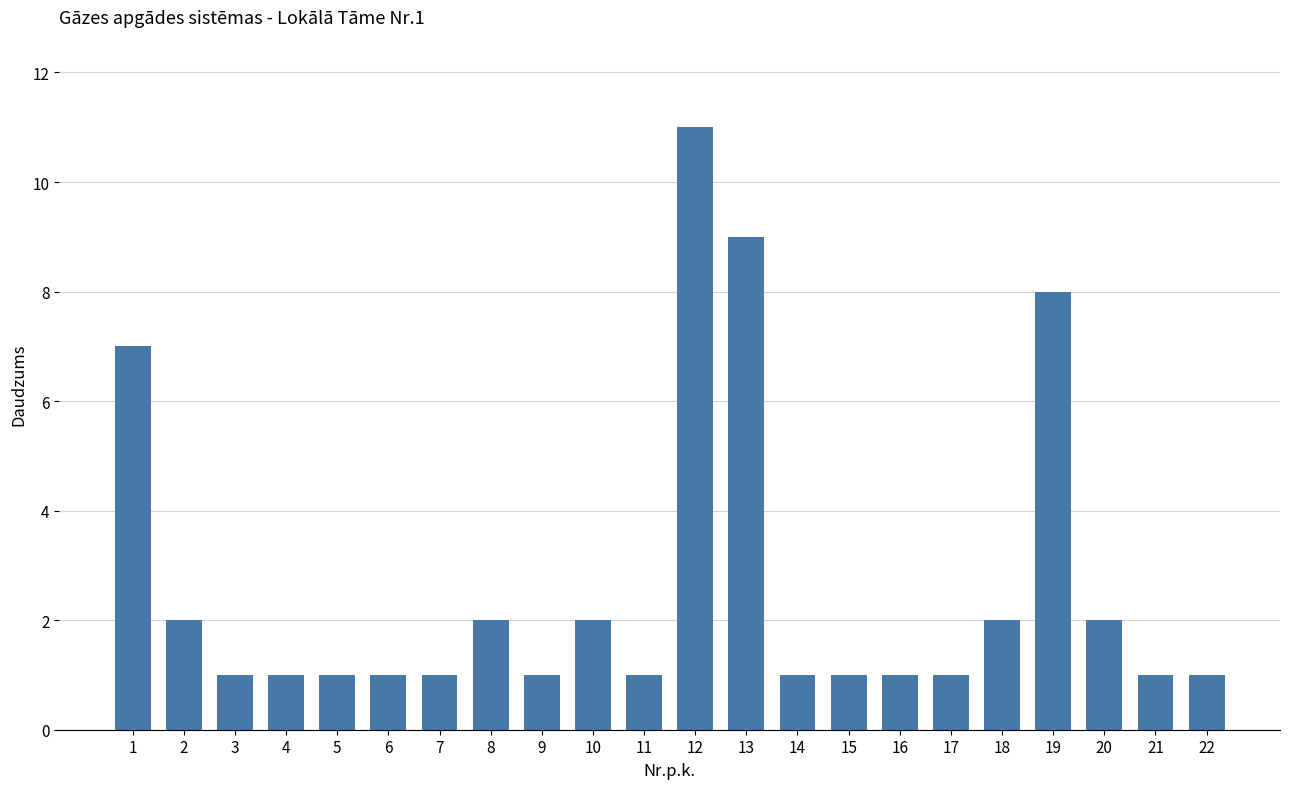

Are the bars horizontal?

No